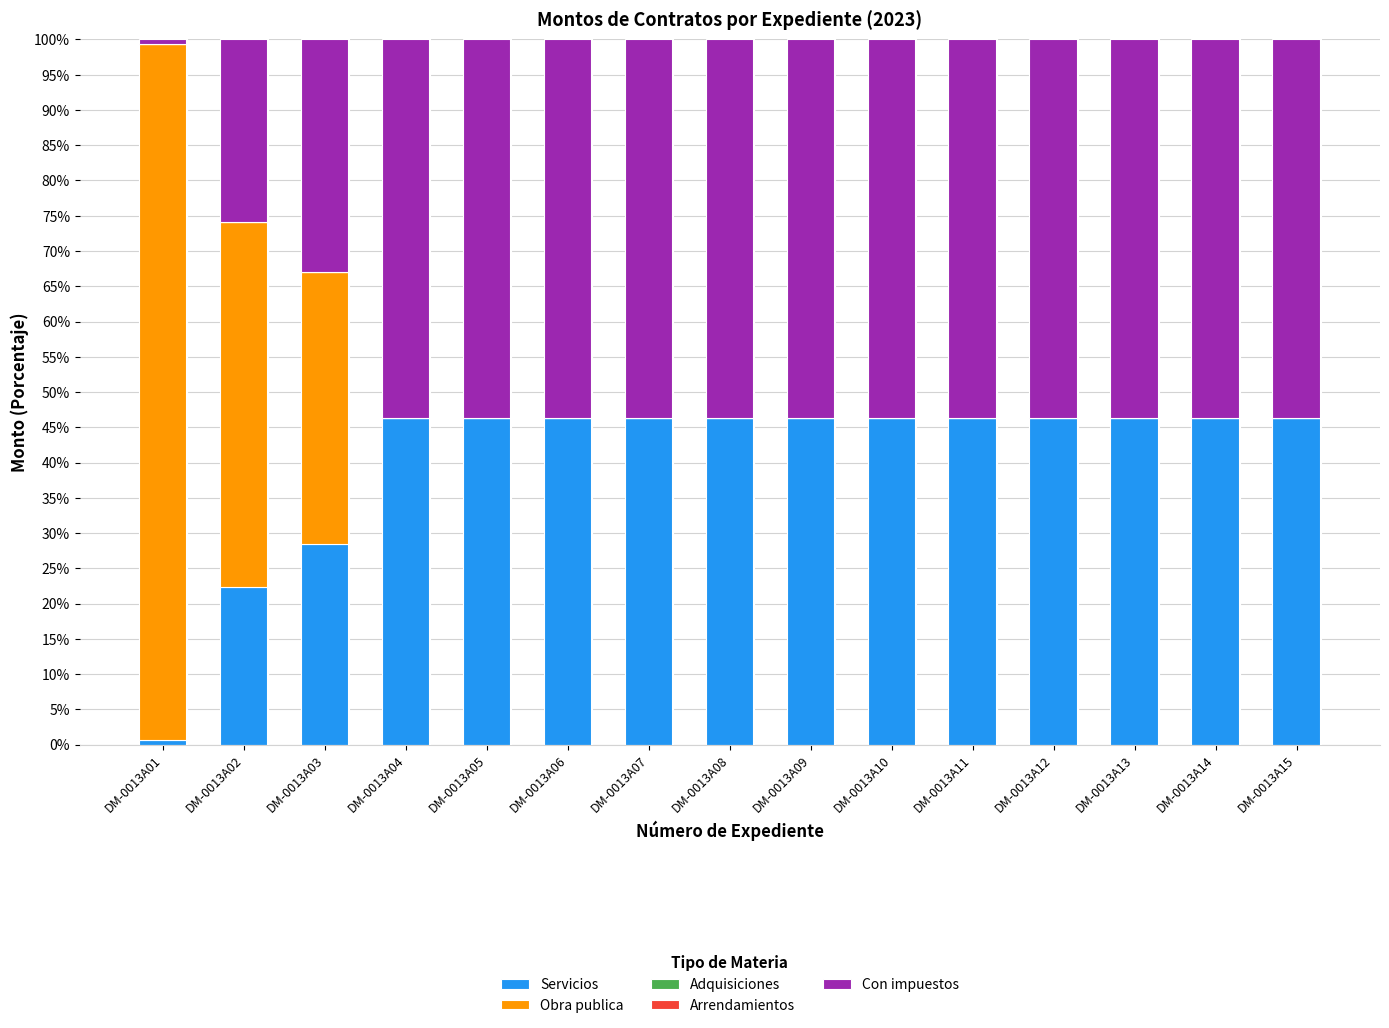

What is the total value across all series at DM-0013A13?

100.0